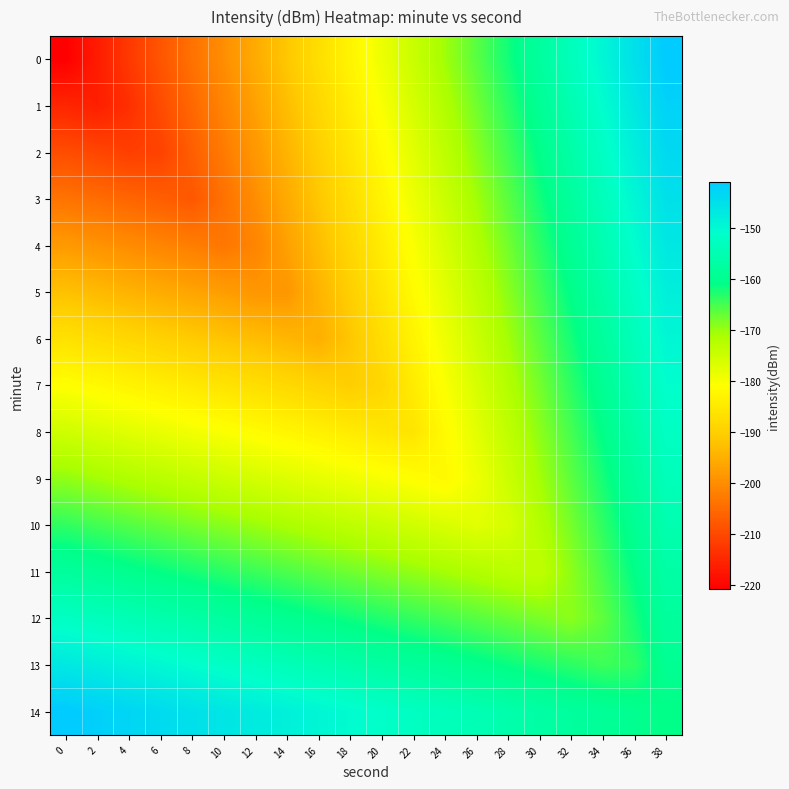

What is the maximum value shown in the chart?

-140.9